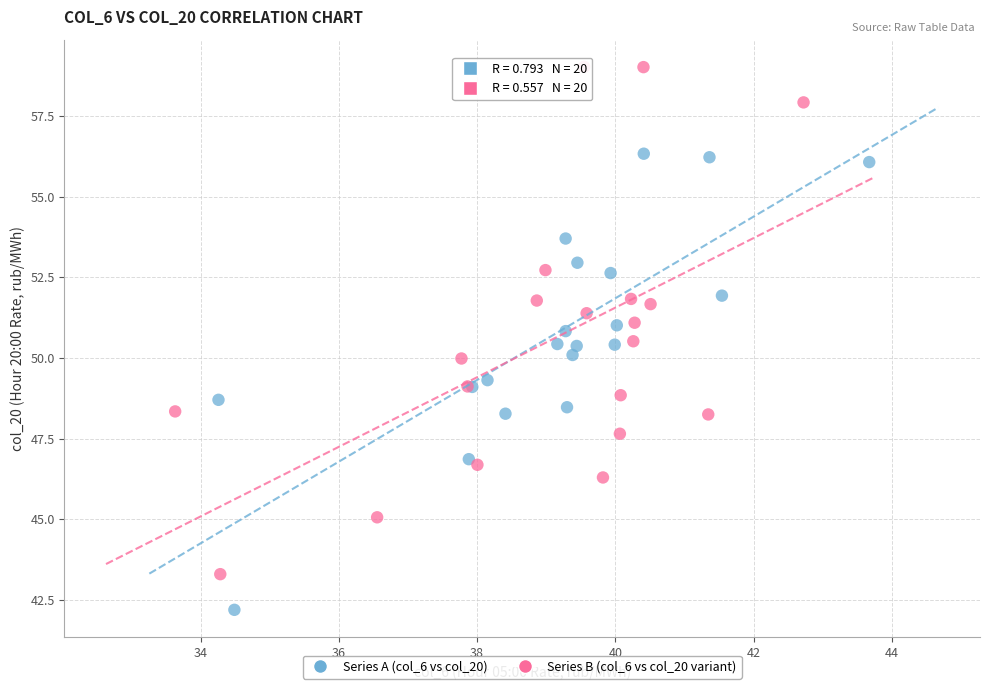

What are all the series names shown in the legend?

Series A (col_6 vs col_20), Series B (col_6 vs col_20 variant)